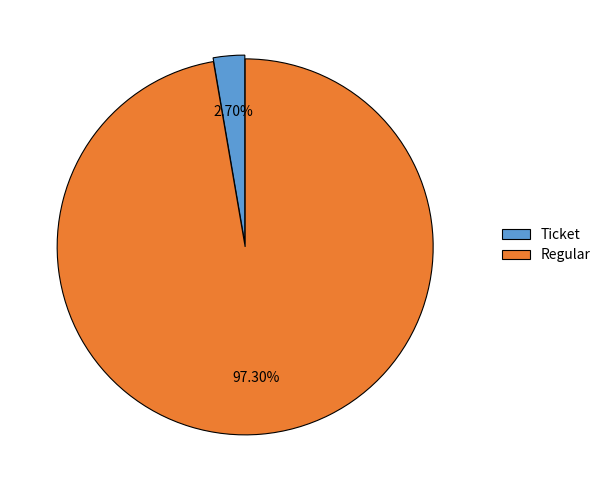

What percentage is the Regular slice, to the nearest percent?

97%